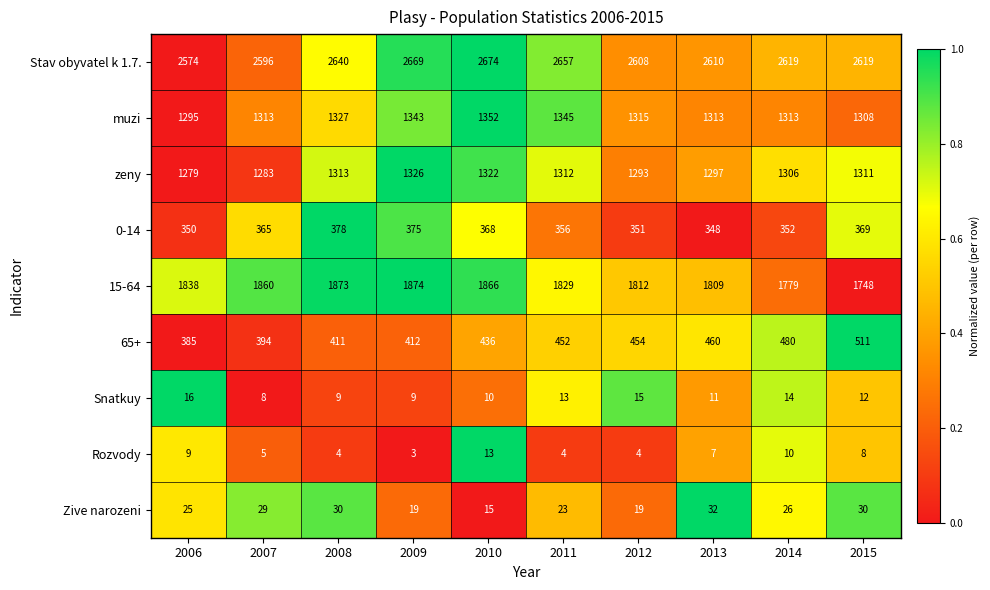

What is the difference between the highest and lowest values at 2007?

2591